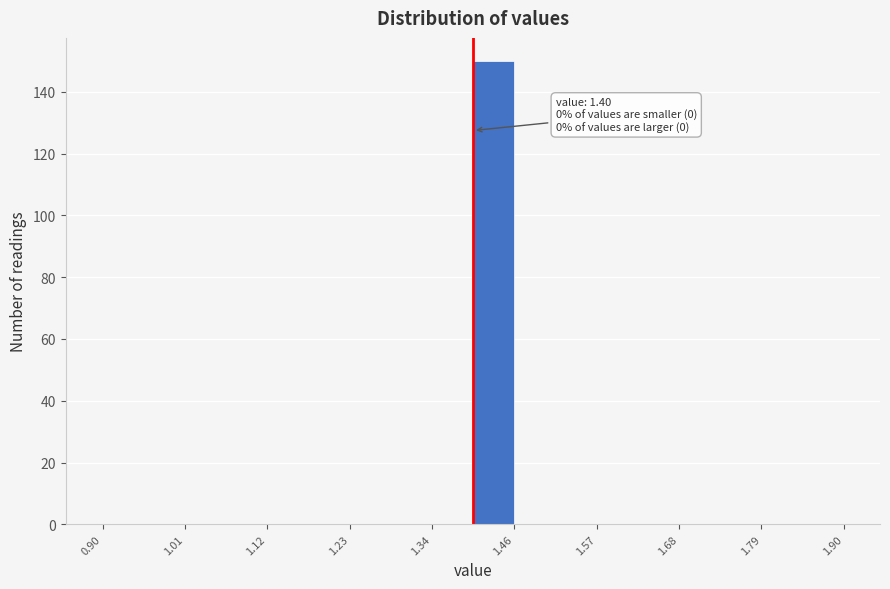

Around what value on the x-axis is the tallest bar? Give the approximate position of its centre, as read against the axis.

1.42